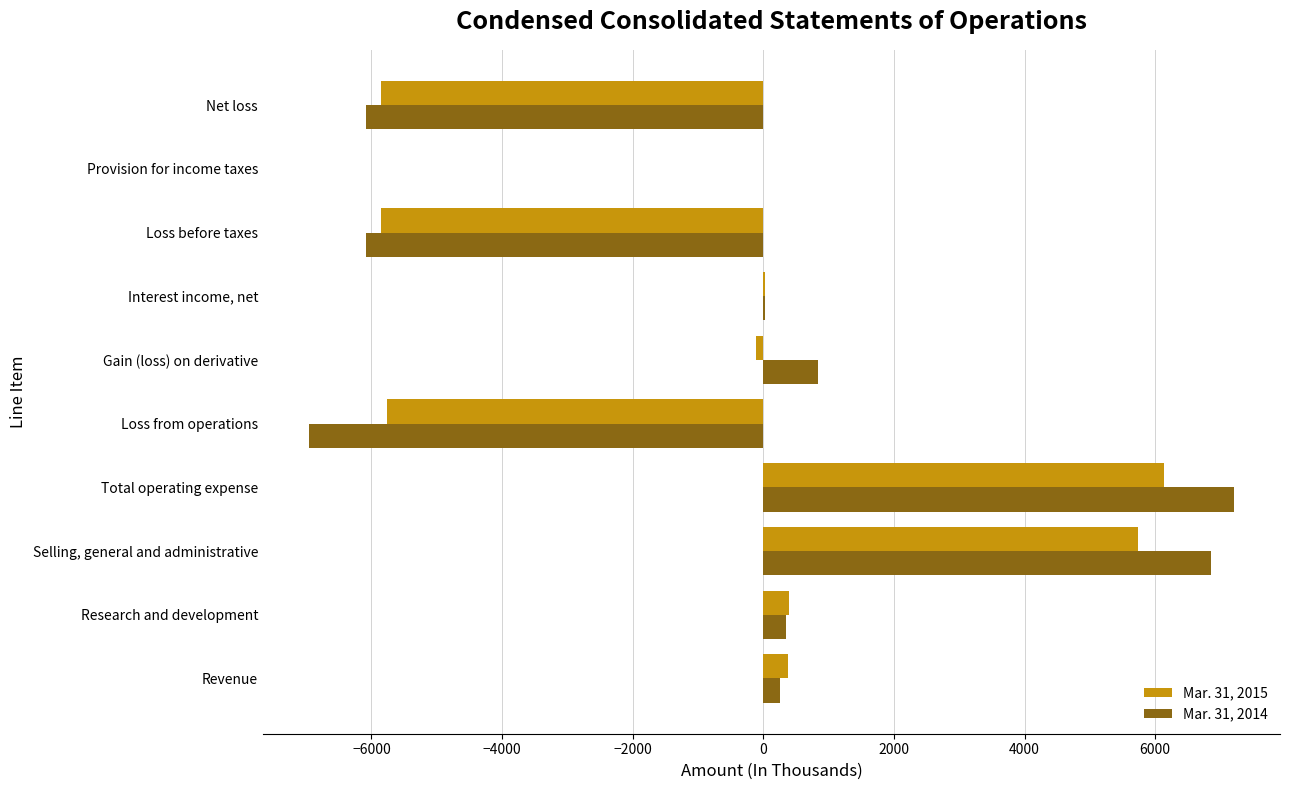

How many series are shown in this chart?

2